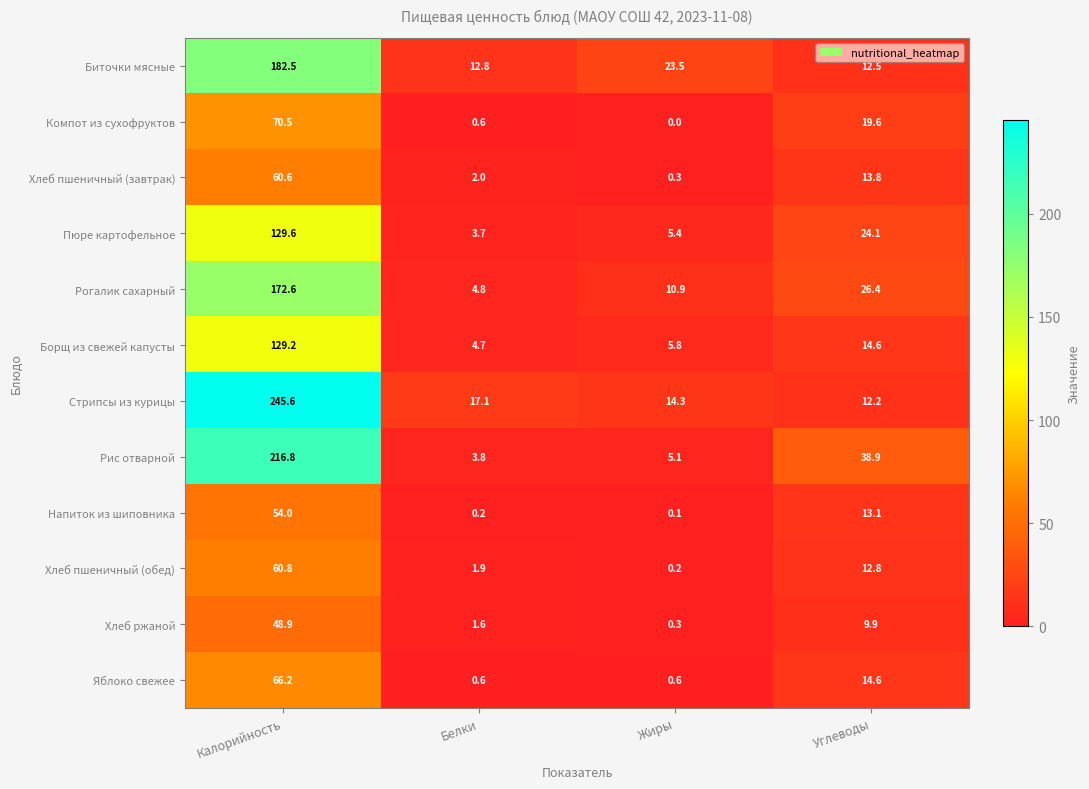

How many data points in Хлеб пшеничный (обед) are less than 12?

2